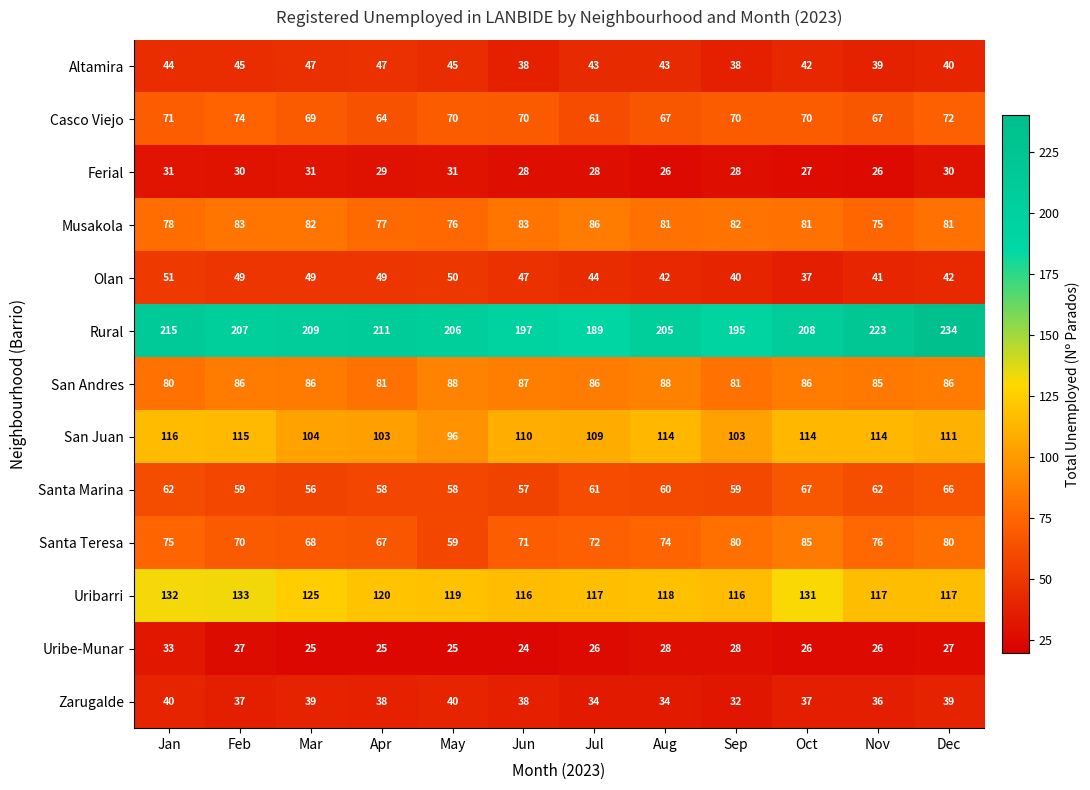

How many data points does each series have?

12